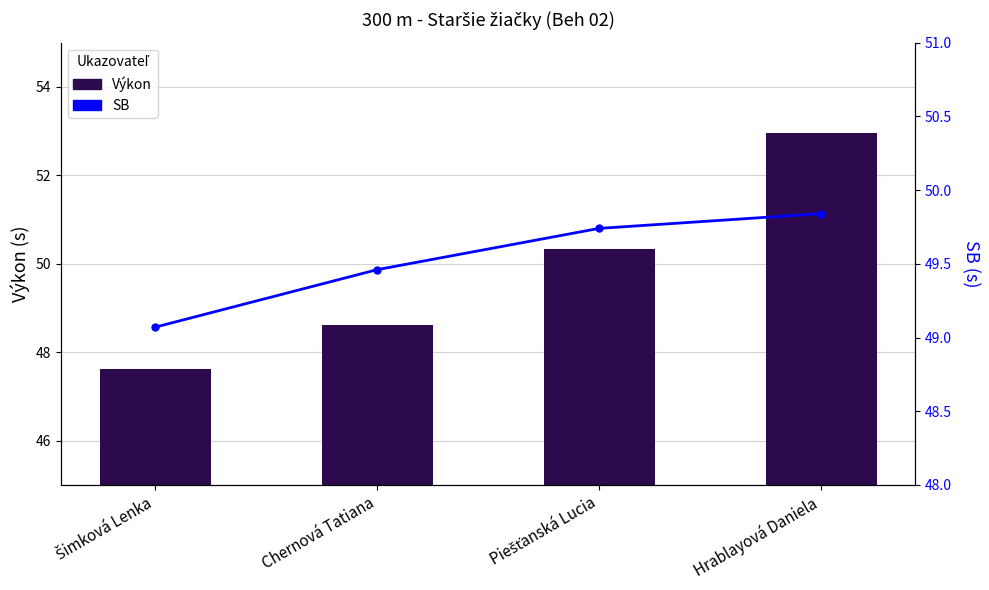

Count the number of categories in the chart.

4